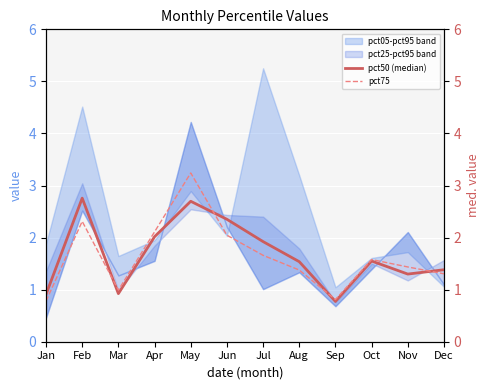

Does the chart display data point markers on the line(s)?

No